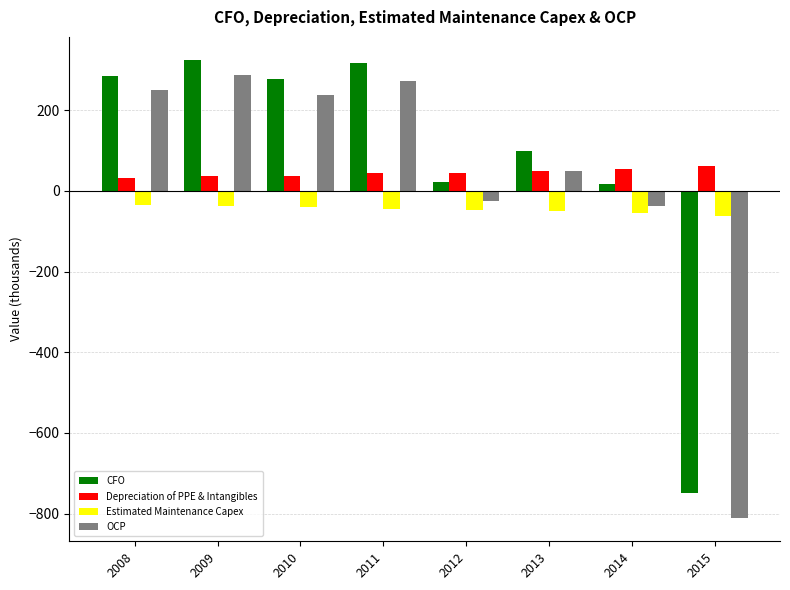

What is the smallest value displayed?

-811.8